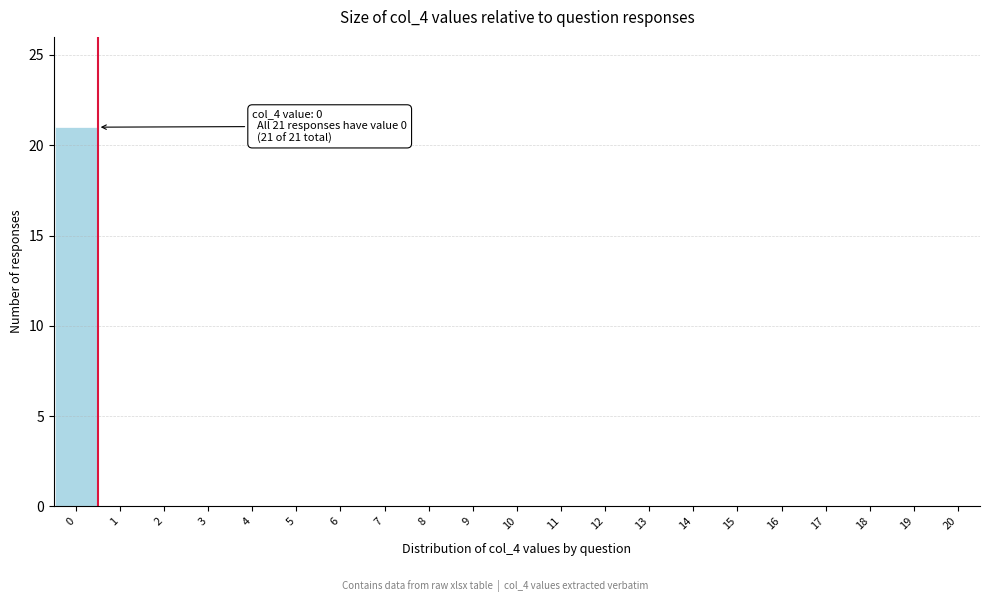

Reading left to right, list all the values displayed in this chart.

0=21	1=0	2=0	3=0	4=0	5=0	6=0	7=0	8=0	9=0	10=0	11=0	12=0	13=0	14=0	15=0	16=0	17=0	18=0	19=0	20=0